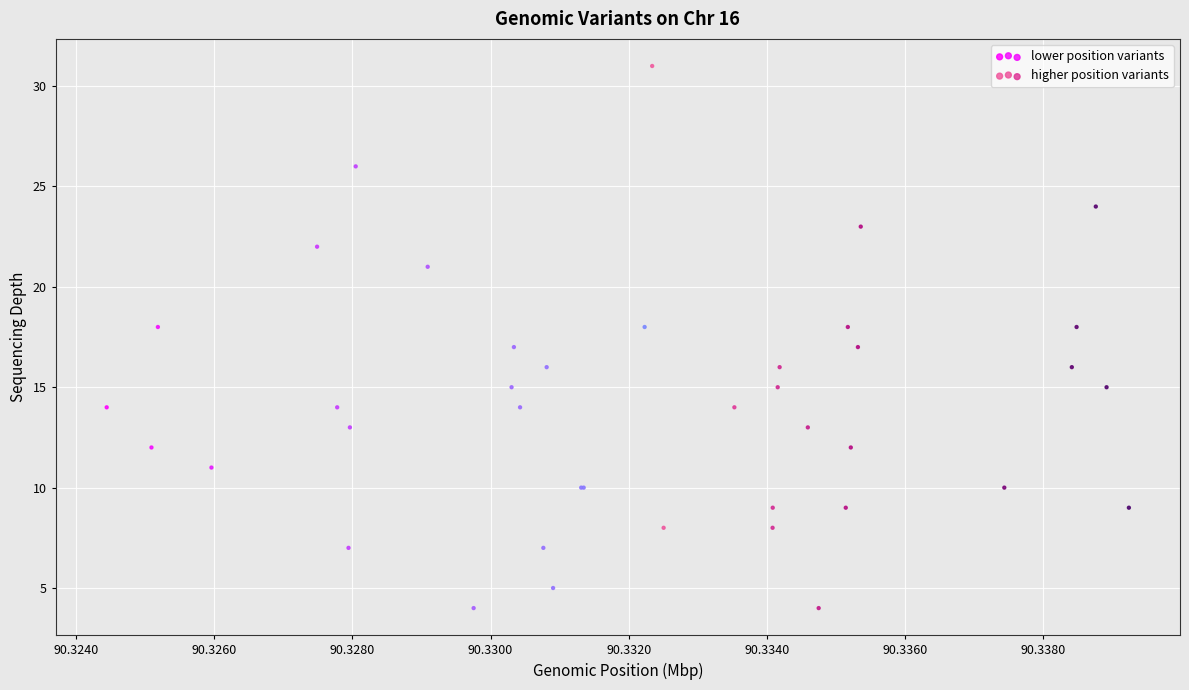

Which series reaches the maximum Y coordinate?

higher position variants